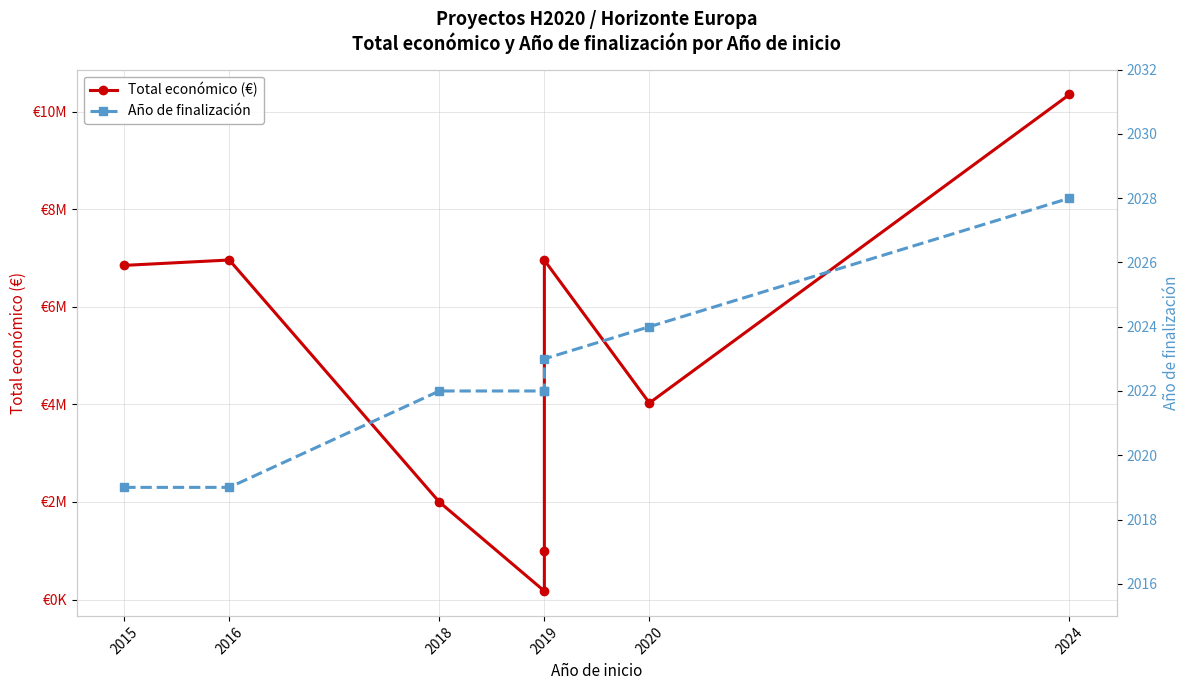

What is the value of the Total económico (€) point at the 8th from the left?

10353273